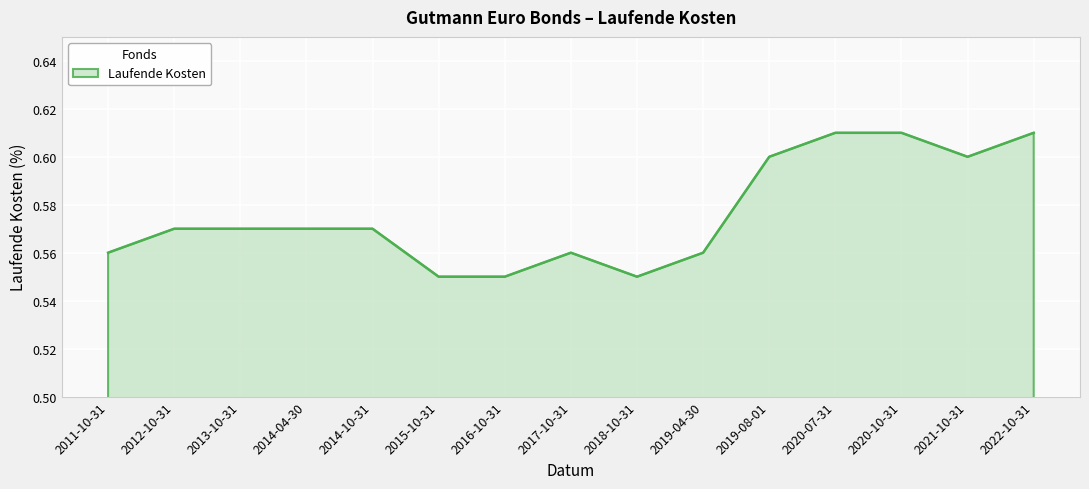

Does the chart display data point markers on the line(s)?

No